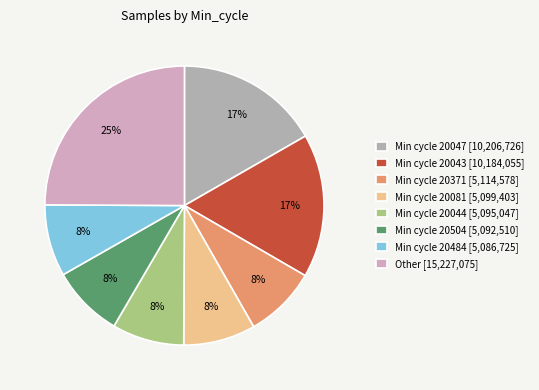

To the nearest percent, what is the average slice percentage?

12%